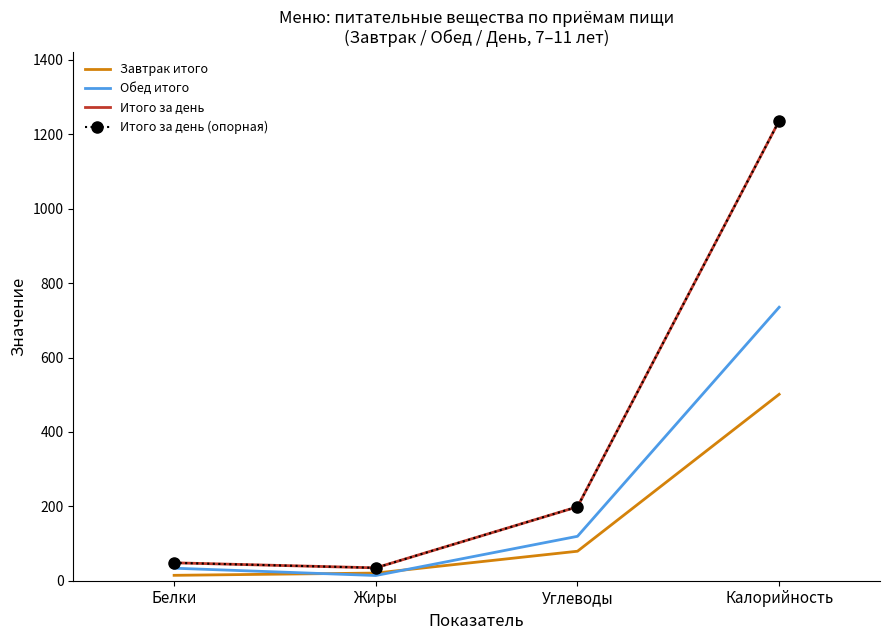

Reading left to right, transcribe all the data shown in this chart.

Завтрак итого: Белки=14.5	Жиры=20.6	Углеводы=79.3	Калорийность=501.1
Обед итого: Белки=33.6	Жиры=14.0	Углеводы=119.4	Калорийность=735.2
Итого за день: Белки=48.1	Жиры=34.6	Углеводы=198.7	Калорийность=1236.3
Итого за день (опорная): Белки=48.1	Жиры=34.6	Углеводы=198.7	Калорийность=1236.3